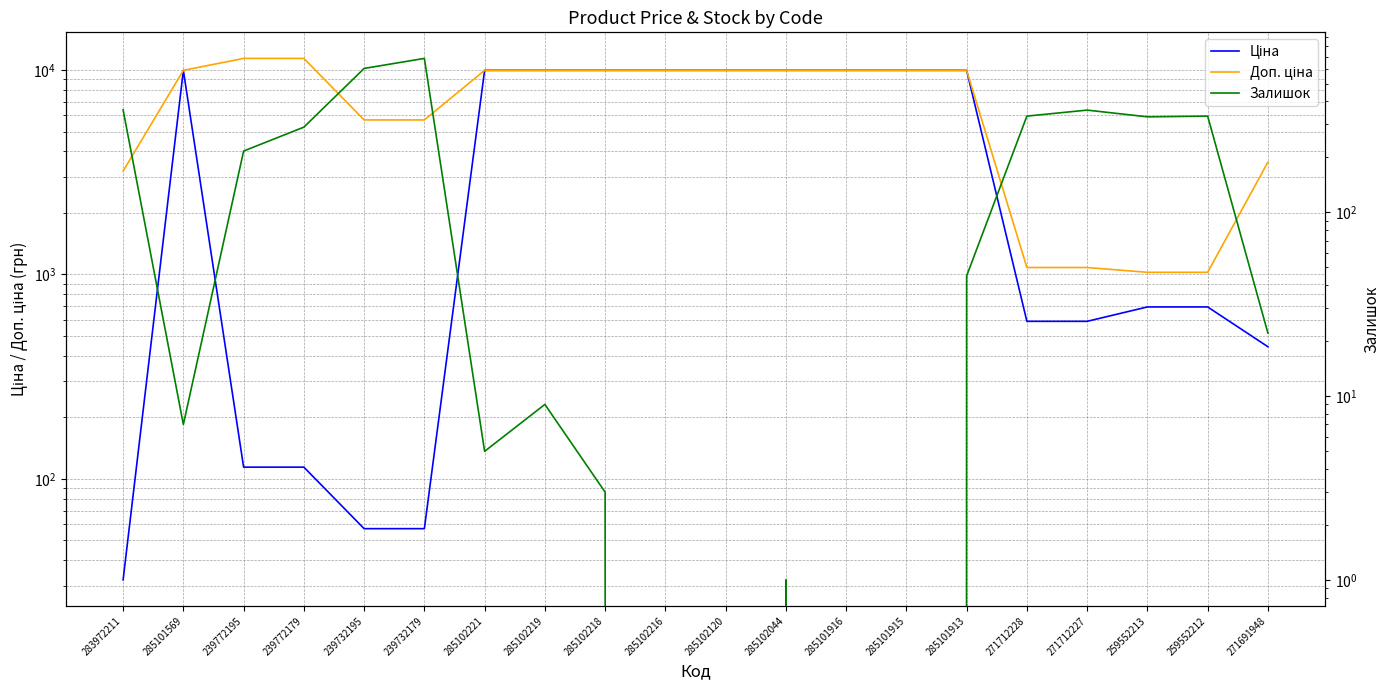

The value of Ціна at 285101916 is 2339.3. True or false?

False